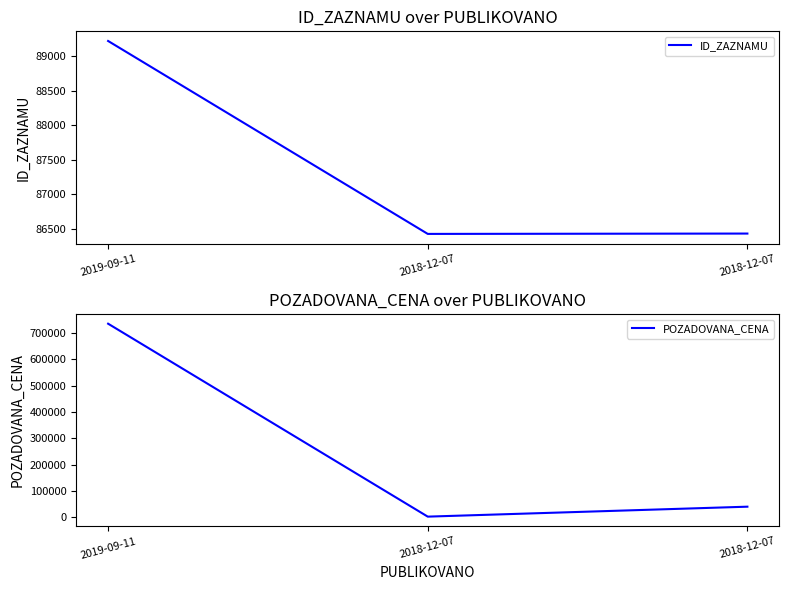

Is the value of ID_ZAZNAMU at 2018-12-07 greater than the value of POZADOVANA_CENA at 2018-12-07?

Yes